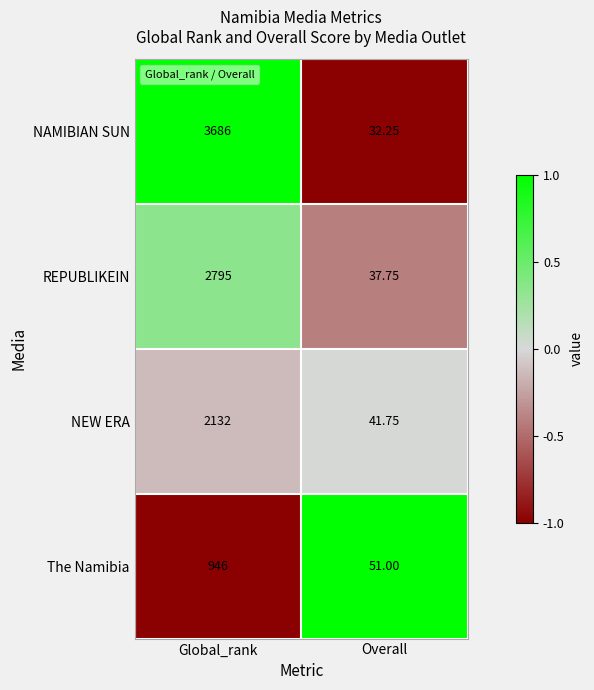

At which category is the sum across all series the highest?

Global_rank